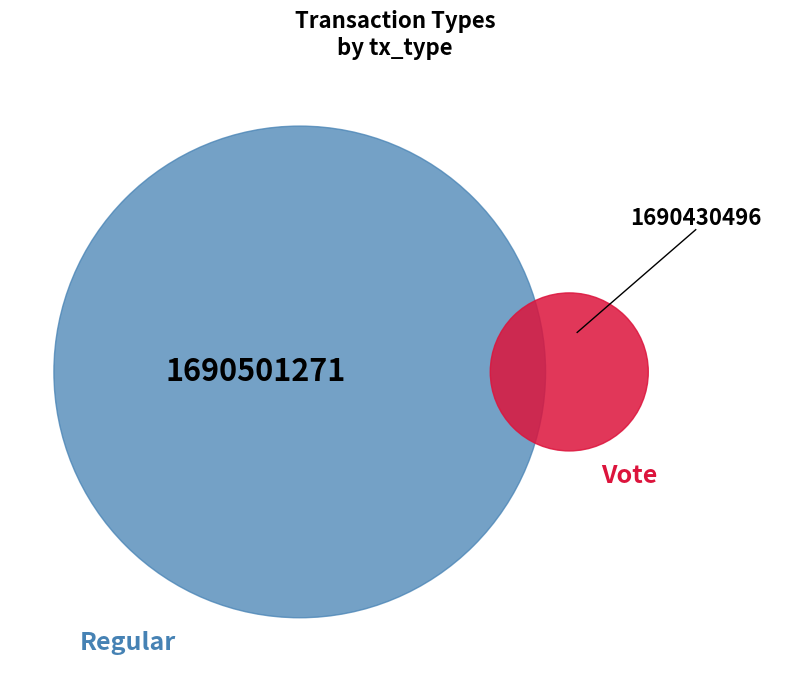

What is the smallest slice in the pie chart?

Vote